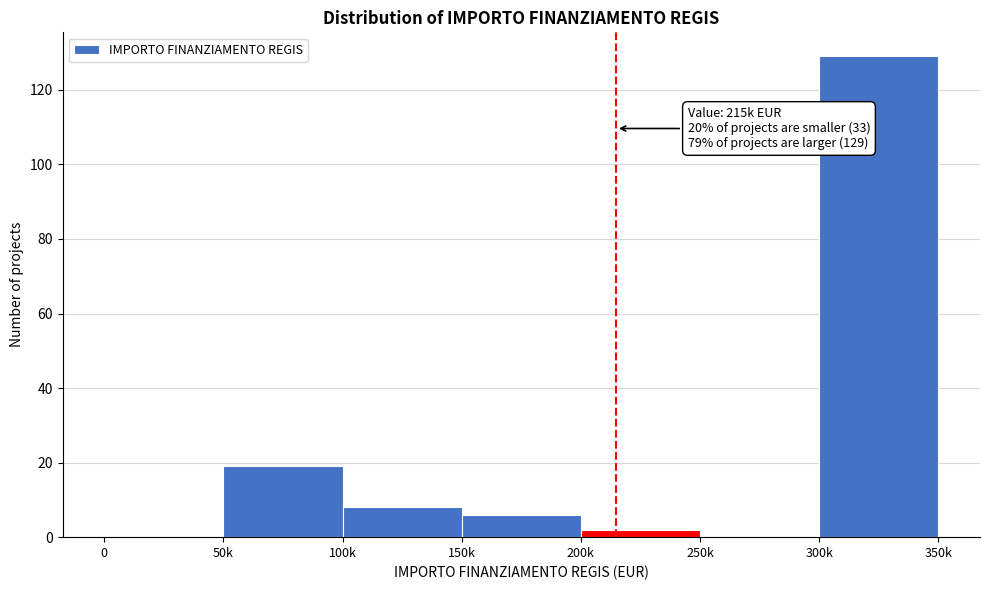

Reading left to right, transcribe all the data shown in this chart.

0=0	50k=19	100k=8	150k=6	200k=2	250k=0	300k=129